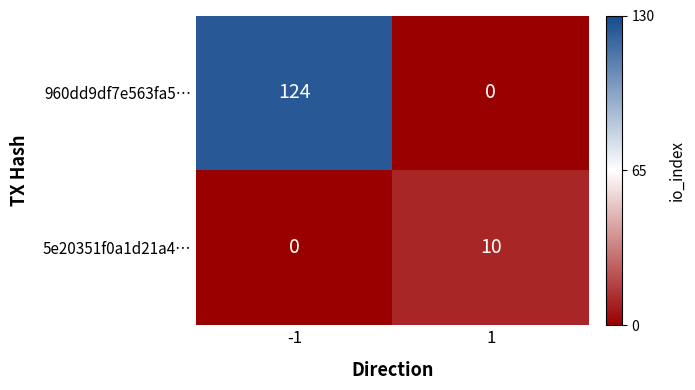

The value of 960dd9df7e563fa5… at -1 is 124. True or false?

True